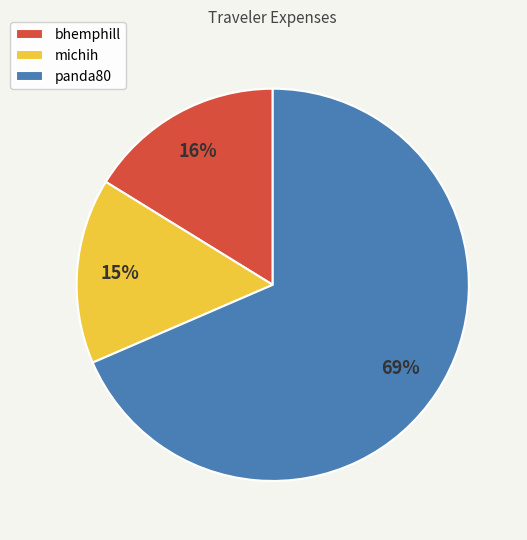

The michih slice represents 26% of the pie. True or false?

False